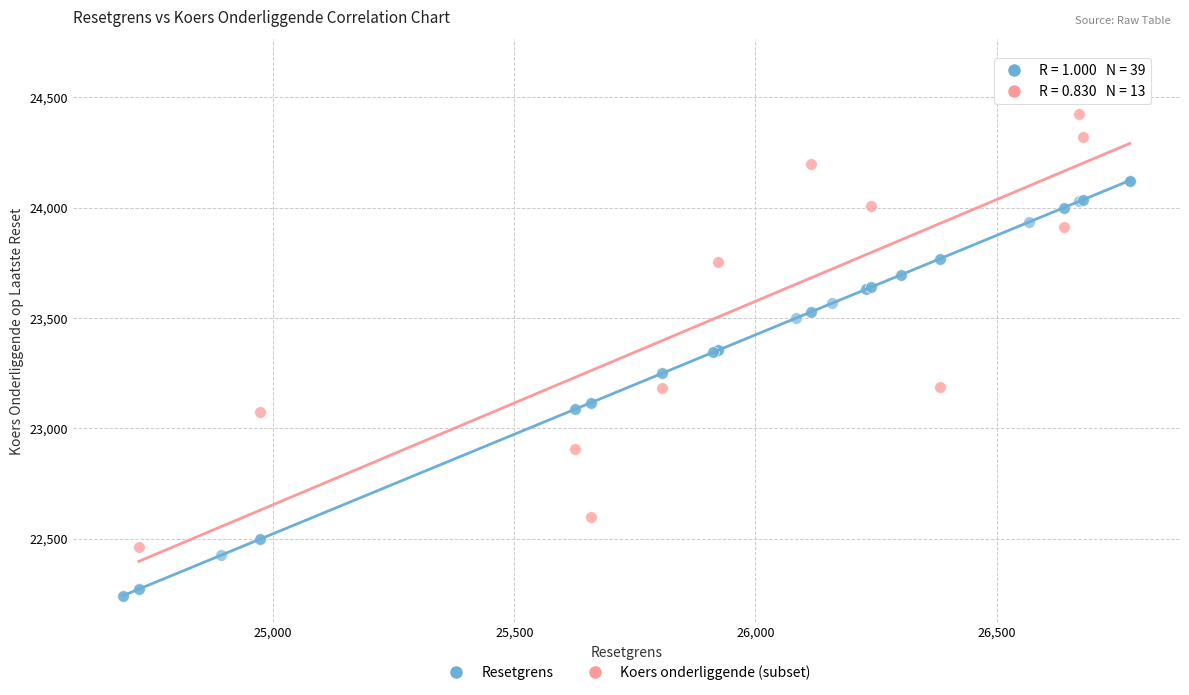

Which series reaches the maximum Y coordinate?

Koers onderliggende (subset)